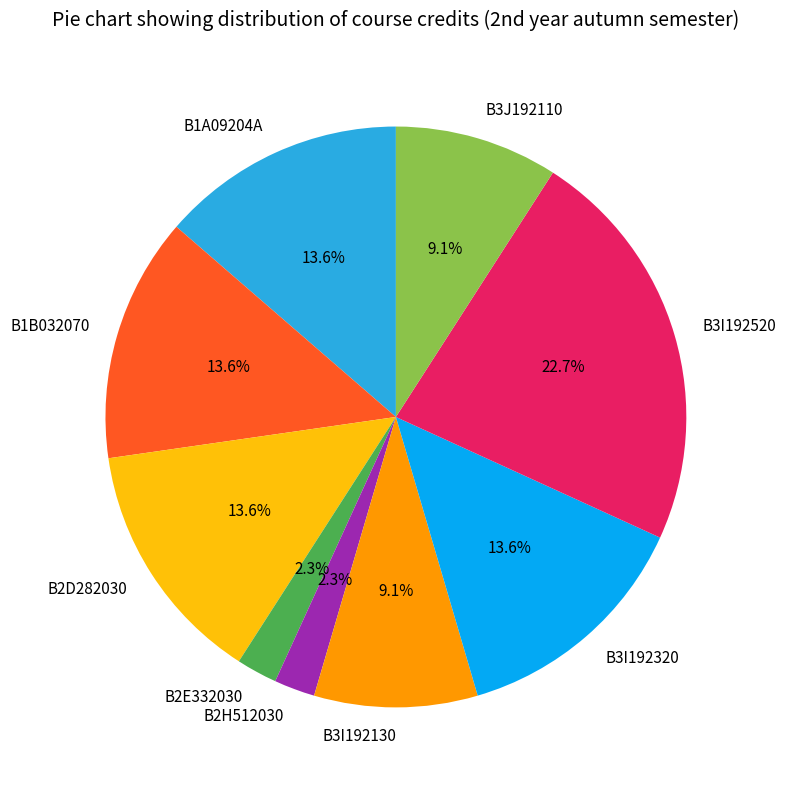

Is there a majority slice in this chart?

No